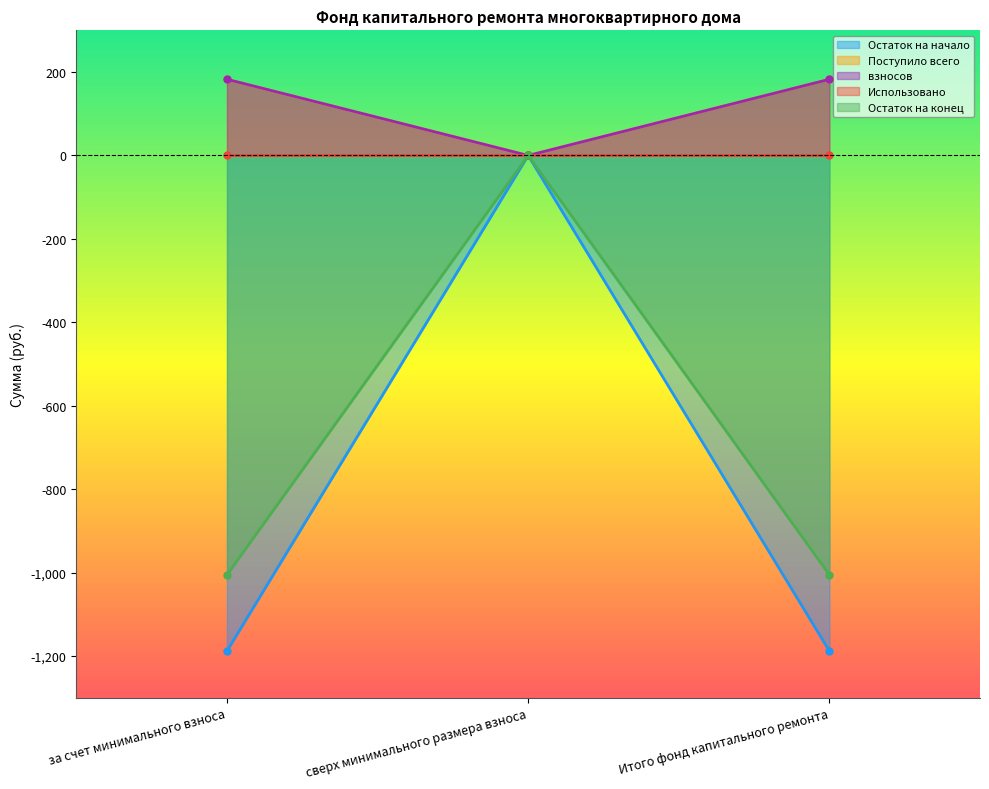

How many values in взносов are above zero?

2